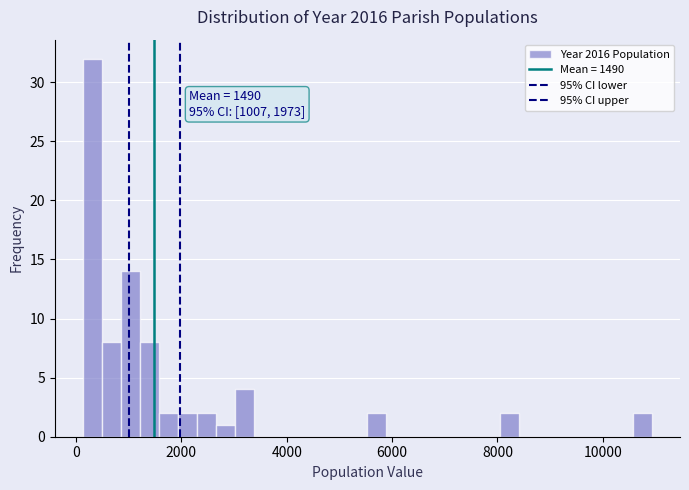

Around what value on the x-axis is the tallest bar? Give the approximate position of its centre, as read against the axis.

400